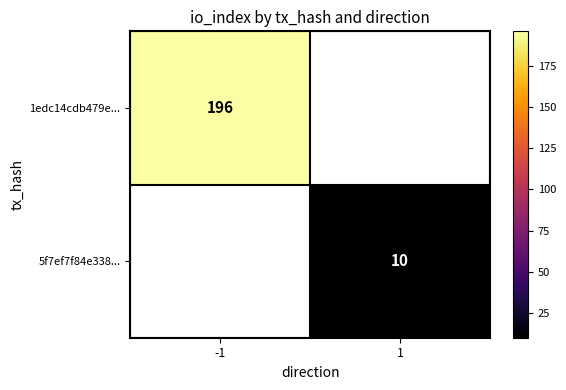

Which series has the largest range (max minus min)?

1edc14cdb479e...